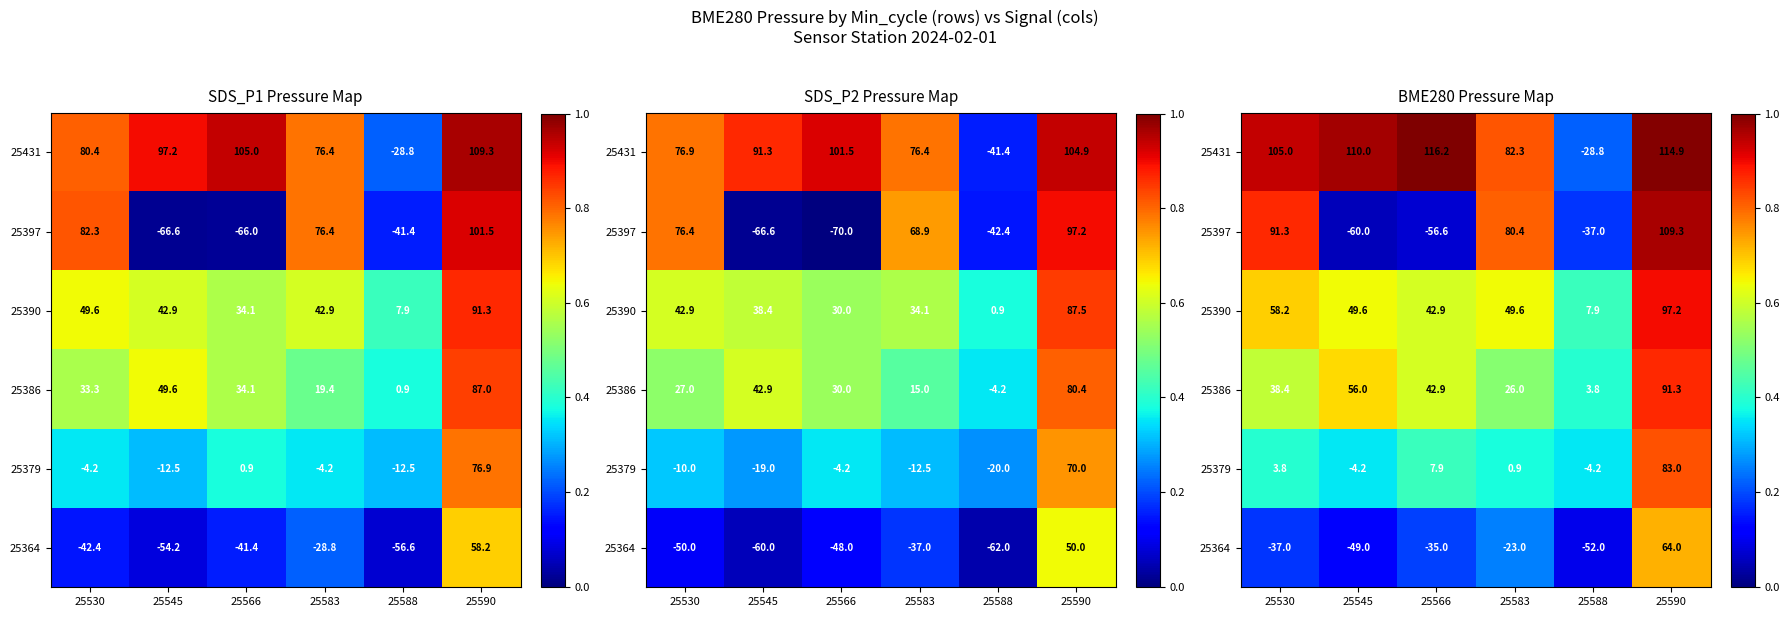

List the series in order of their peak value, highest first.

25431, 25397, 25390, 25386, 25379, 25364